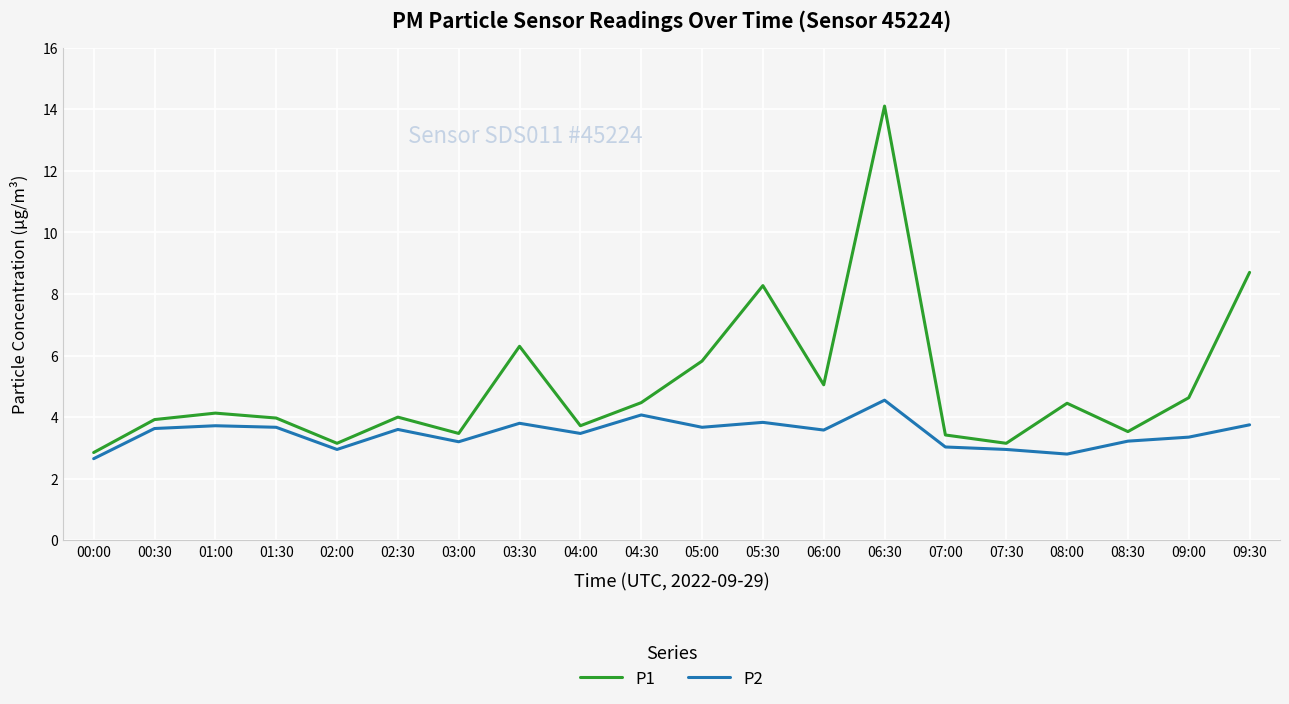

What position from the left is 06:30?

14